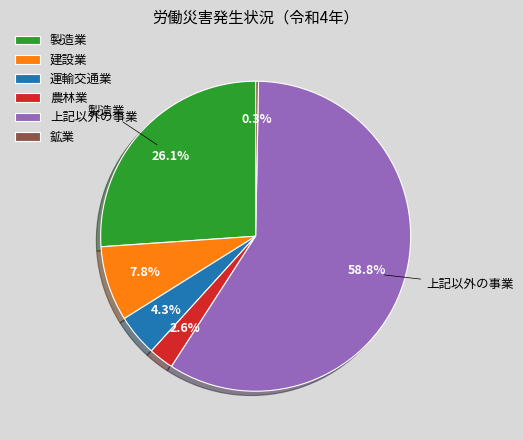

What is the total percentage of 製造業 and 農林業?

28.7%